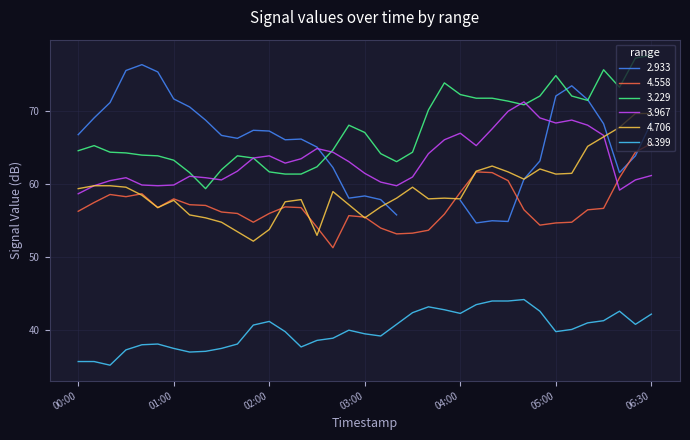

Does the chart display data point markers on the line(s)?

No